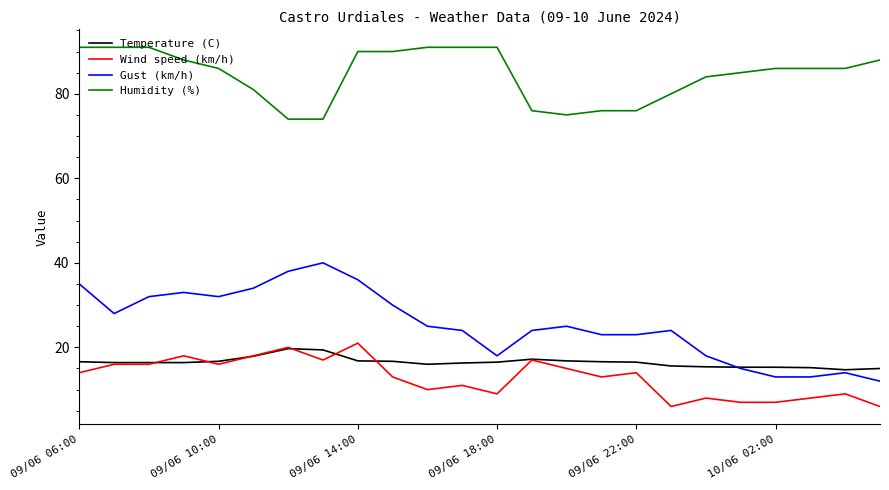

Which series has the largest total across all categories?

Humidity (%)